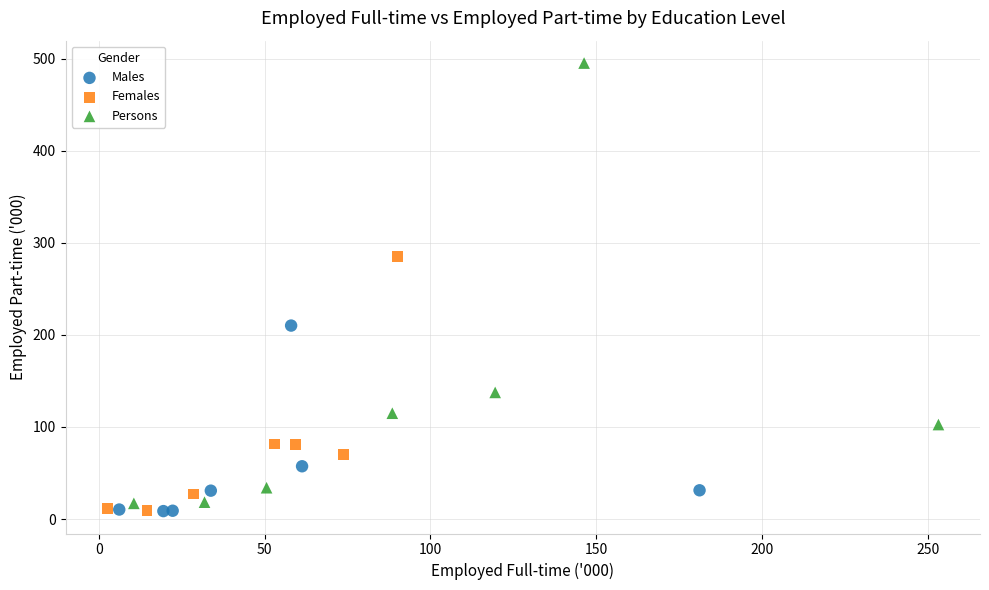

Which series contains the highest Y value?

Persons